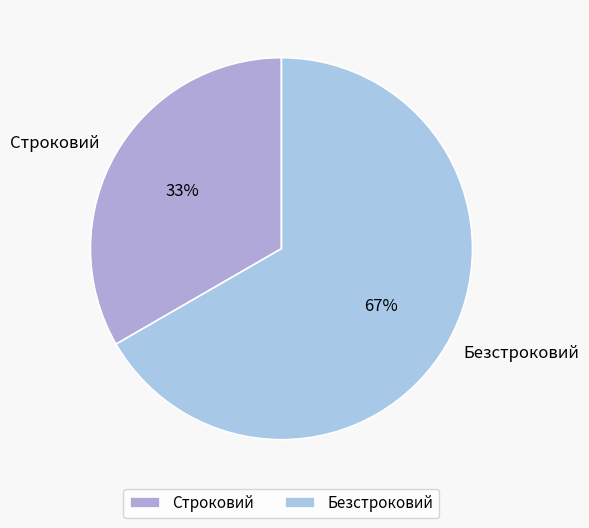

Which slice is the smallest?

Строковий